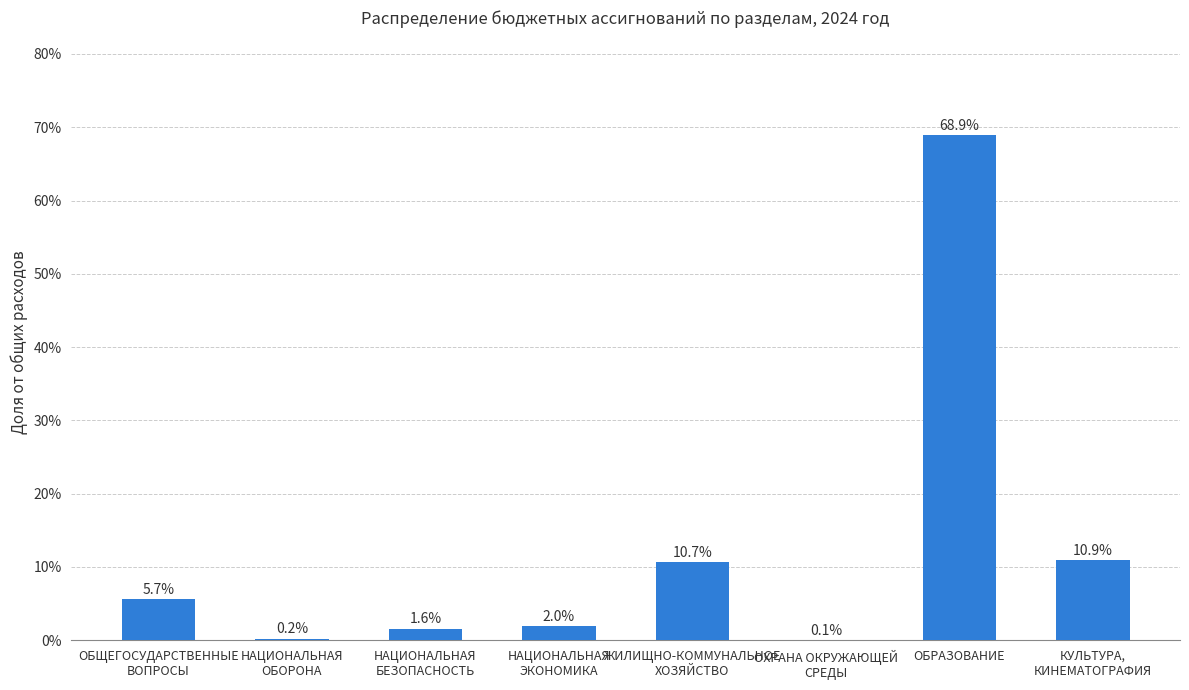

Is it true that the value at ОБРАЗОВАНИЕ is 68.9?

True